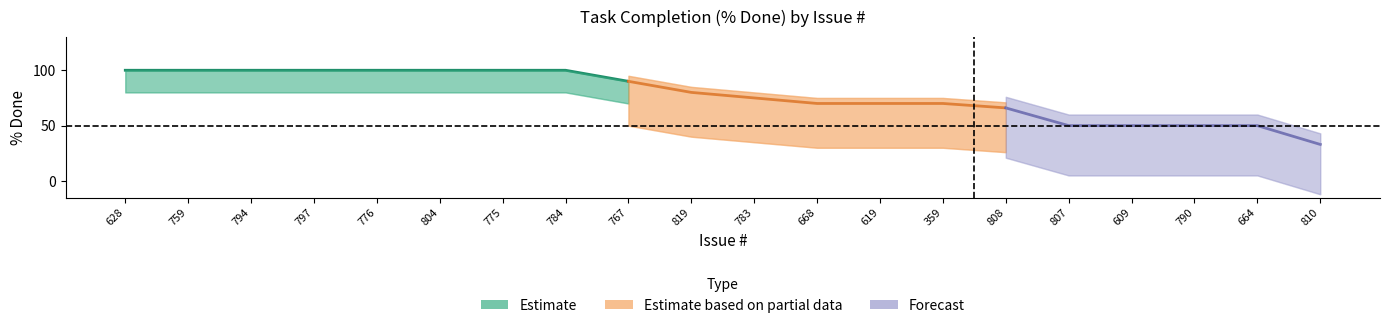

At 807, list the series in order from largest to smallest.

pct_done_upper, pct_done_mid, pct_done_lower